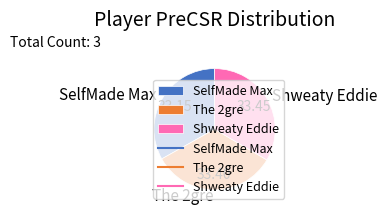

Do SelfMade Max and The 2gre together represent more than half of the pie?

Yes